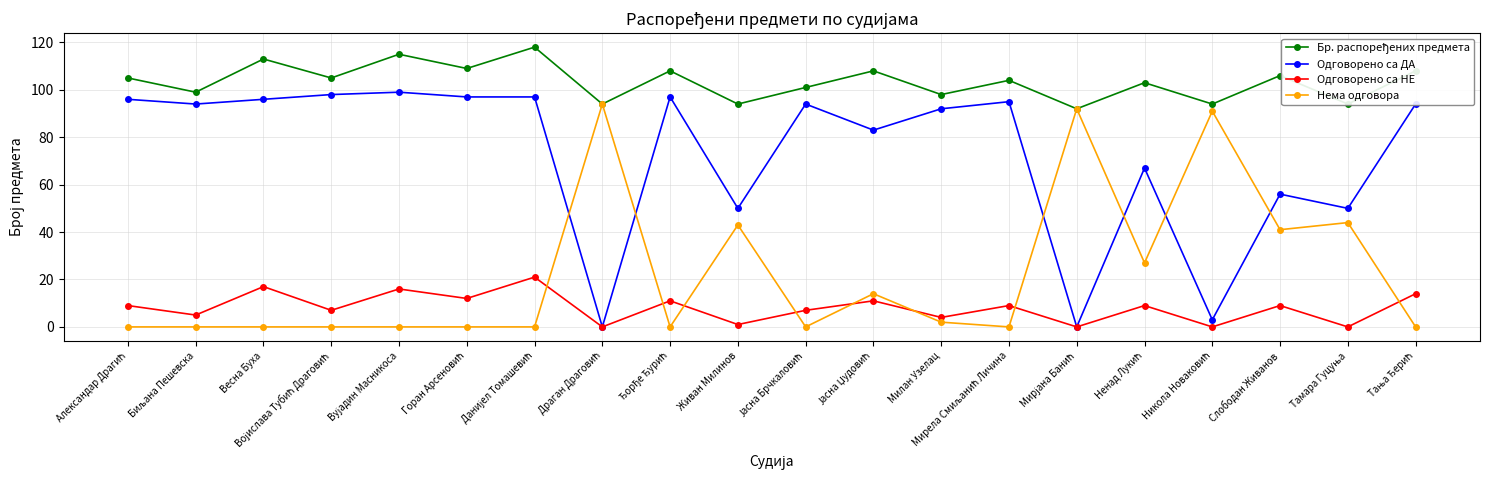

At how many categories does at least one series exceed 36?

20